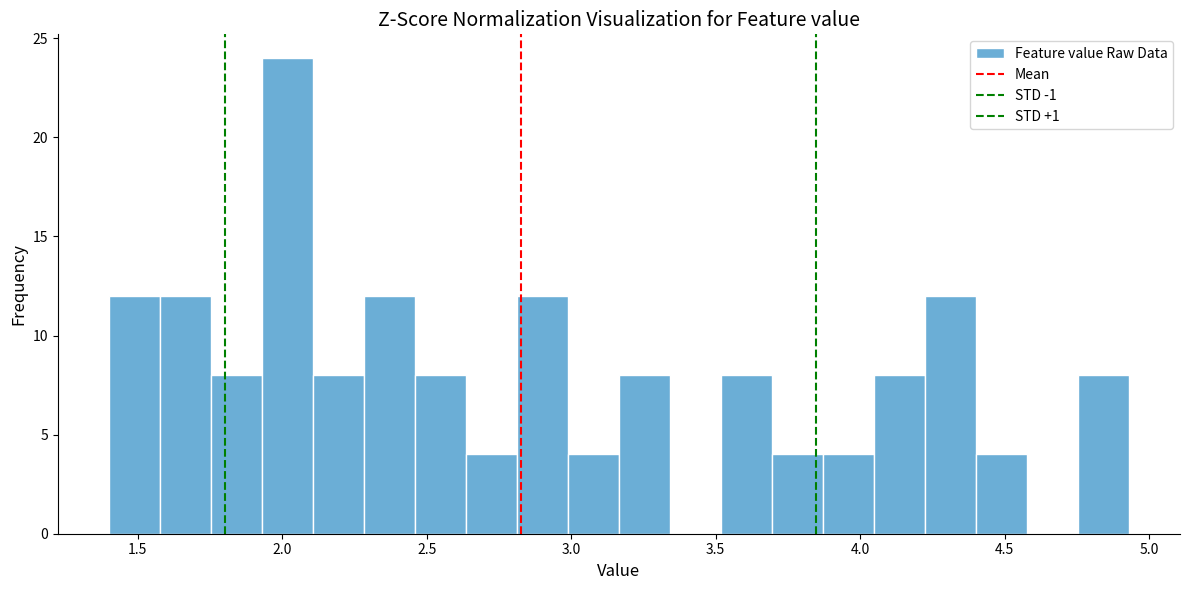

Read against the x-axis, roughly where is the centre of the tallest bar?

2.00